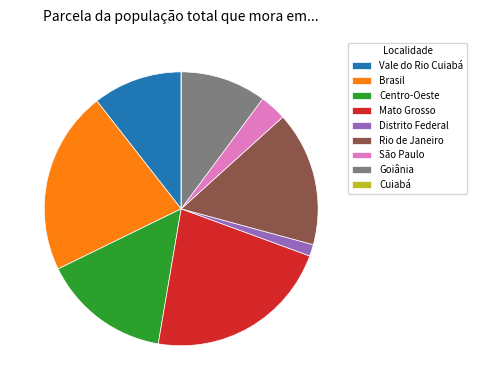

Which has a higher value, Rio de Janeiro or Centro-Oeste?

Rio de Janeiro